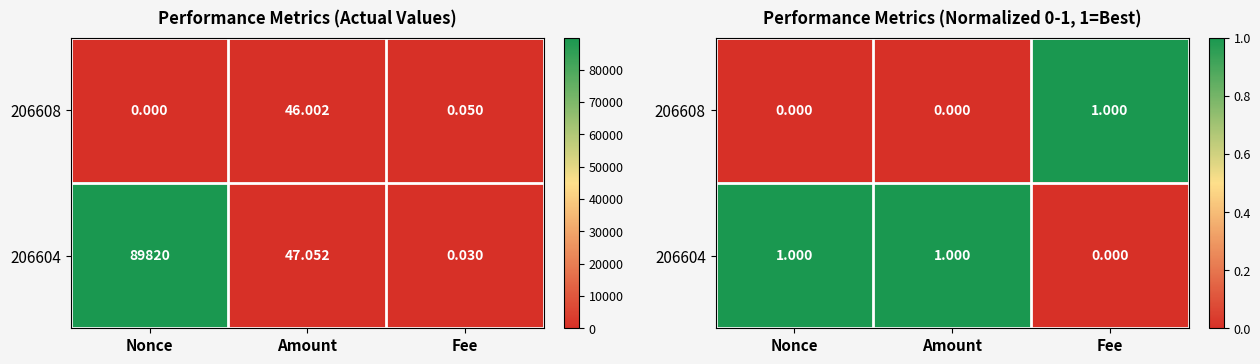

List the series in order of their overall mean, lowest first.

206608, 206604